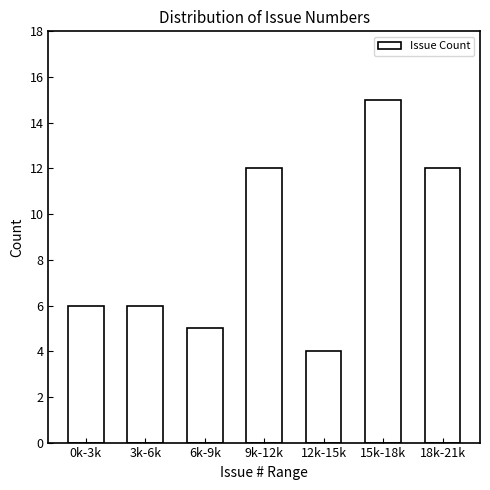

Reading right to left, what are all the values shown in this chart?

18k-21k=12	15k-18k=15	12k-15k=4	9k-12k=12	6k-9k=5	3k-6k=6	0k-3k=6